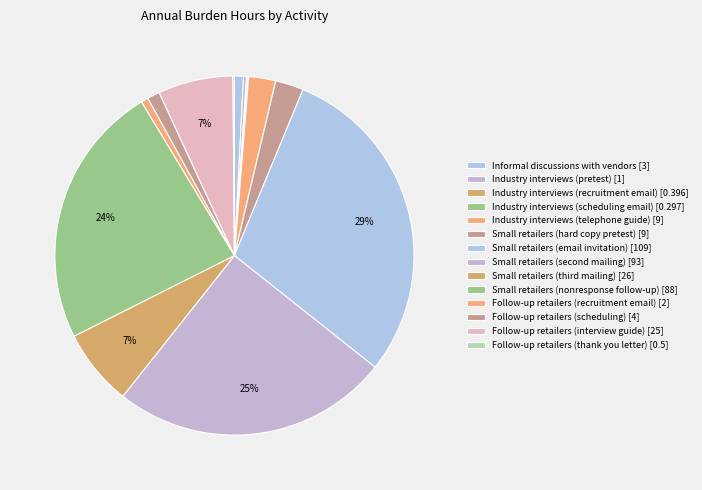

Does Industry interviews (scheduling email) account for over 50% of the chart?

No